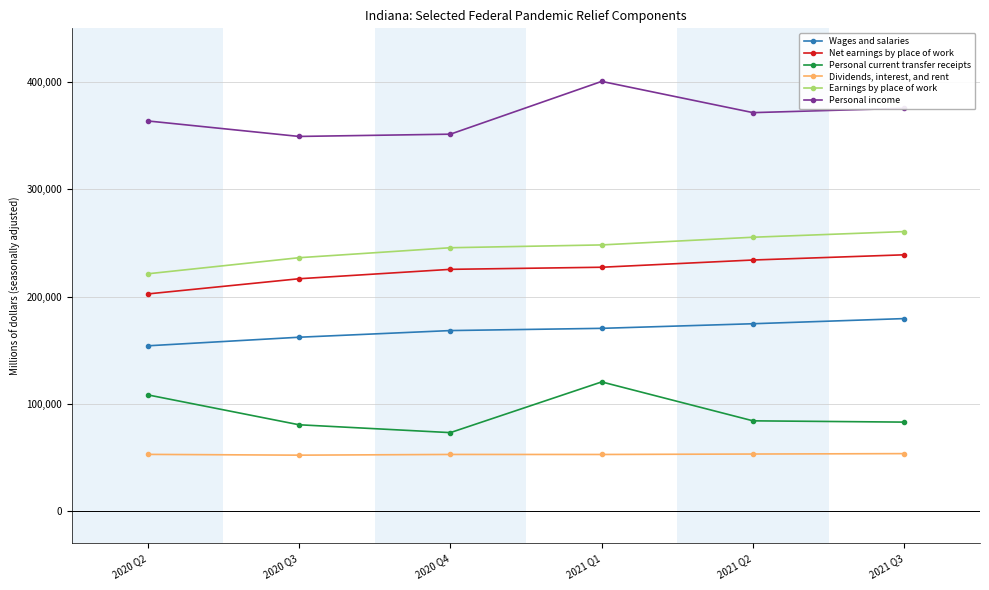

What is the sum of all Personal current transfer receipts values?

549567.7